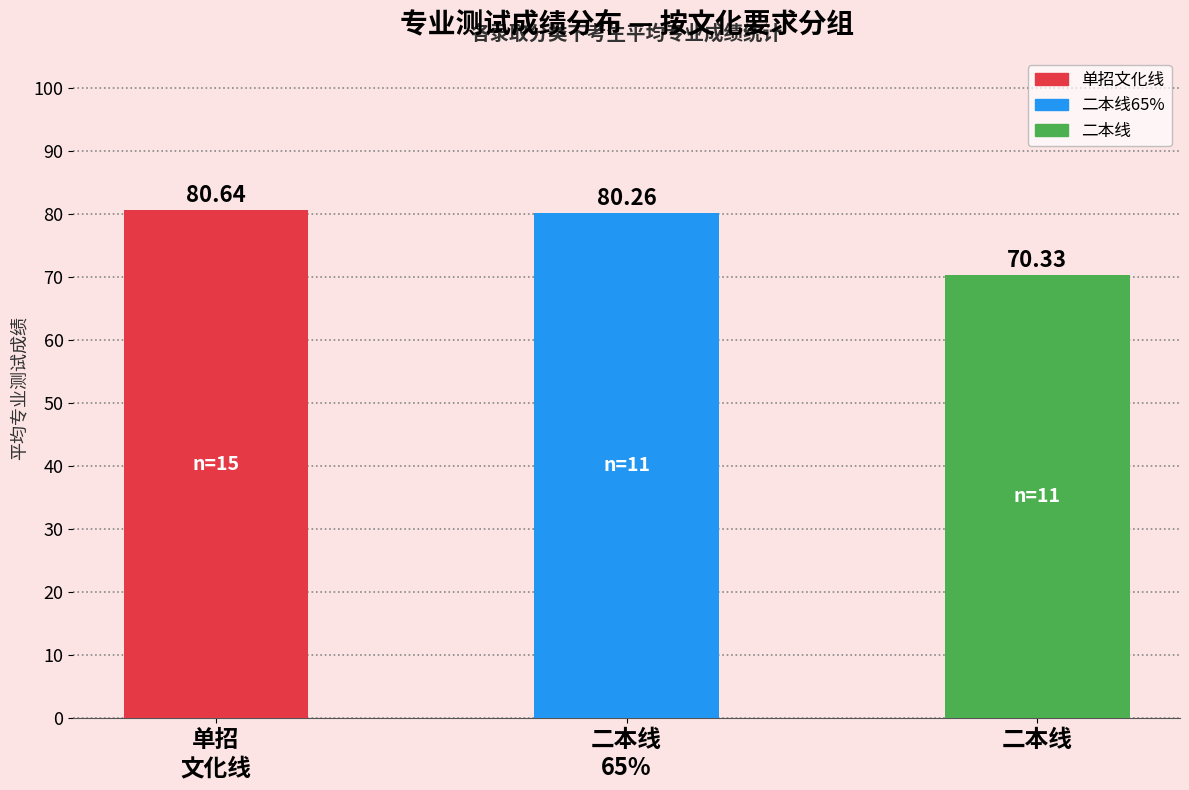

What is the average value?

77.1